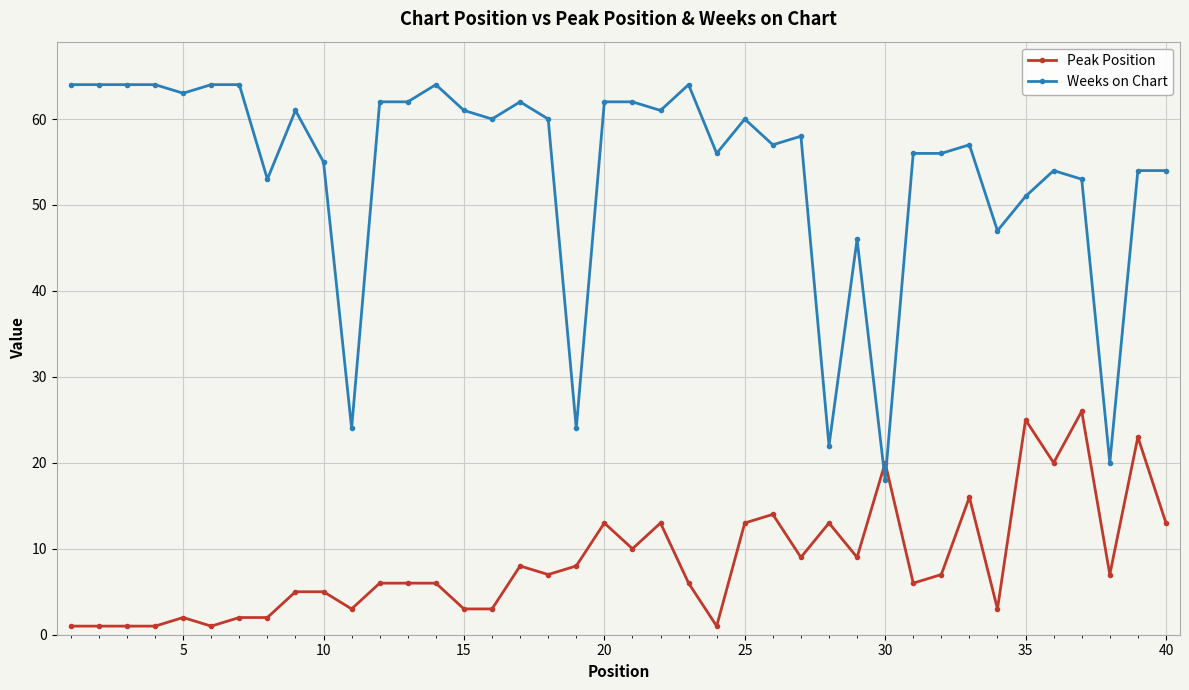

Rank the series by their average value, from highest to lowest.

Weeks on Chart, Peak Position